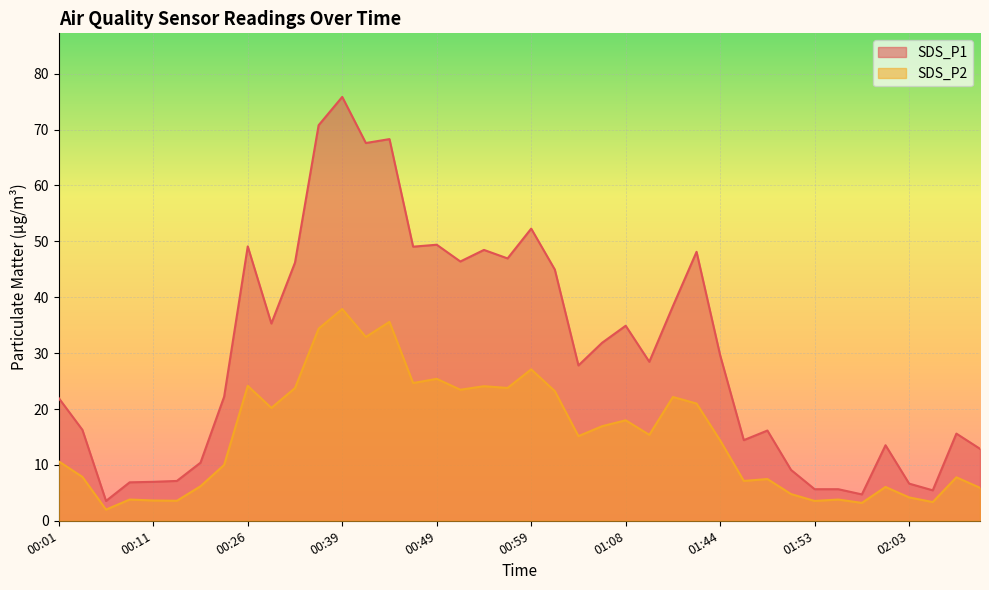

The value of SDS_P1 at 00:34 is 70.8. True or false?

True